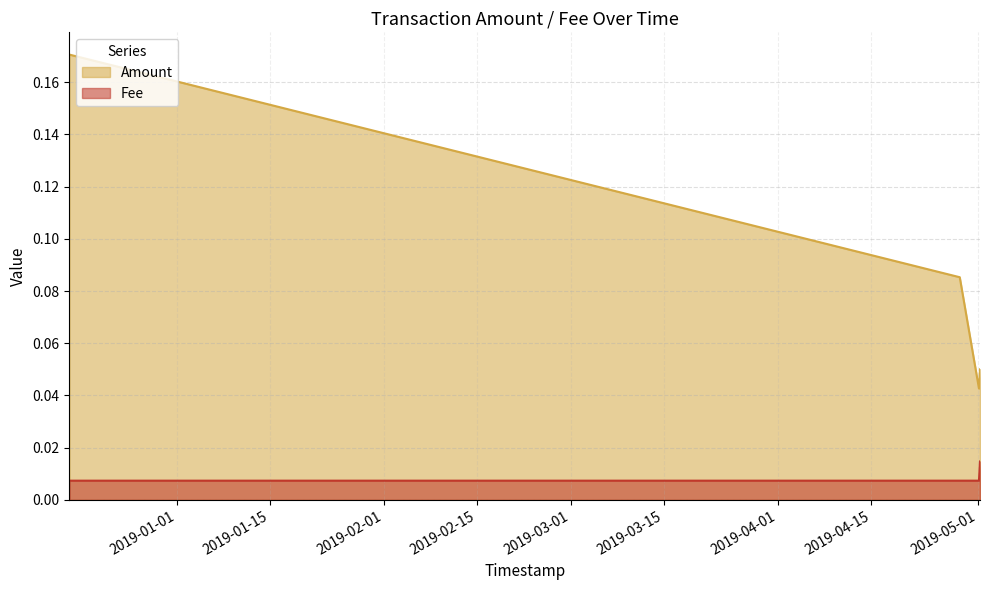

The Fee series shows 0.0 at 2018-12-15 22:10:28. True or false?

False